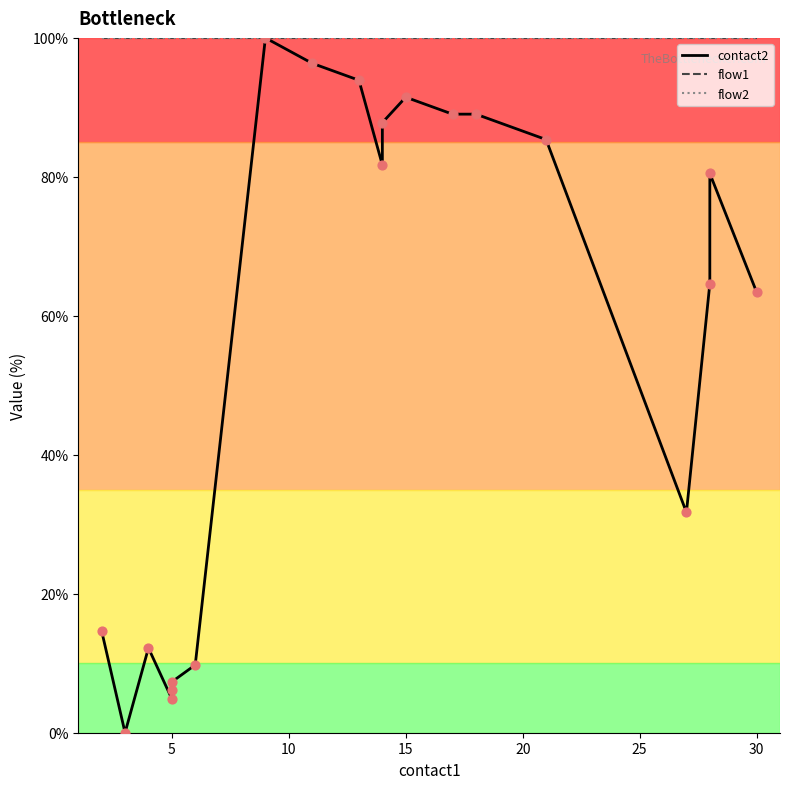

What are all the series names shown in the legend?

contact2, flow1, flow2